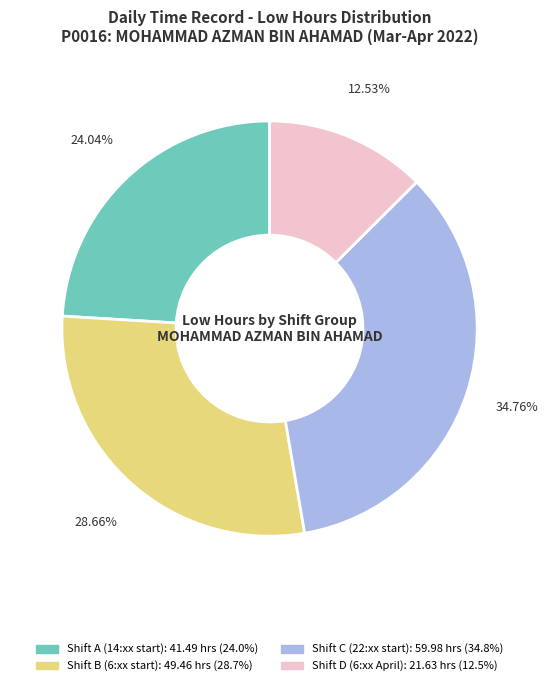

How many slices are in this pie chart?

4